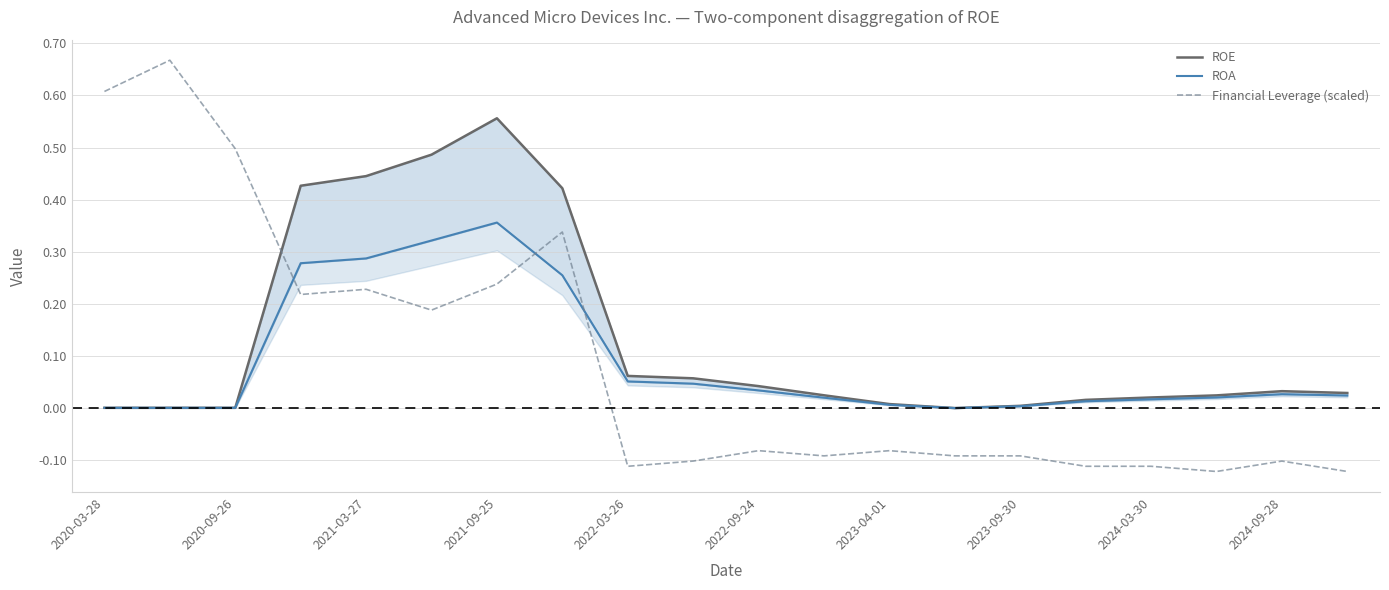

Where does the Financial Leverage (scaled) series first go above 0?

2020-03-28